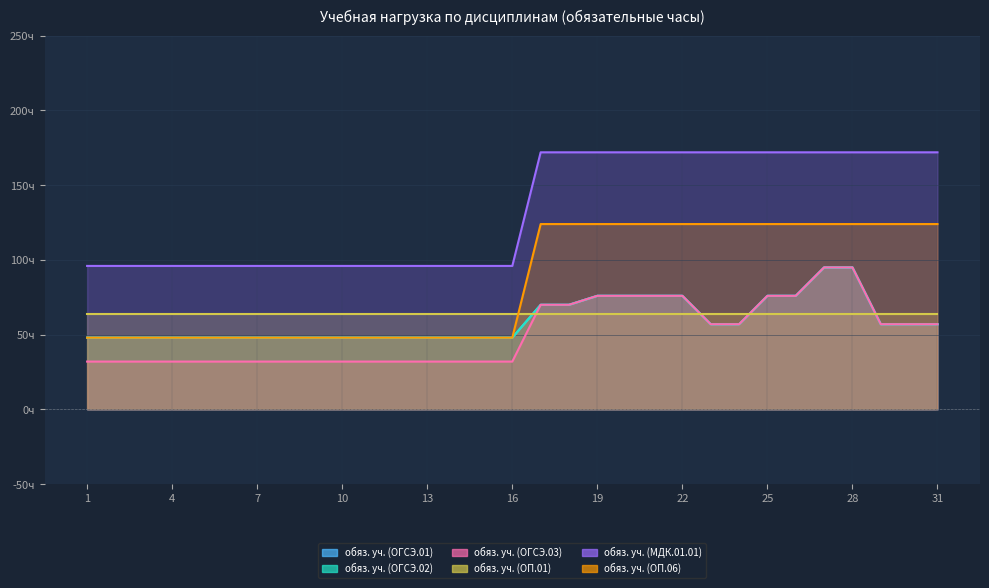

Which series has the largest range (max minus min)?

обяз. уч. (МДК.01.01)